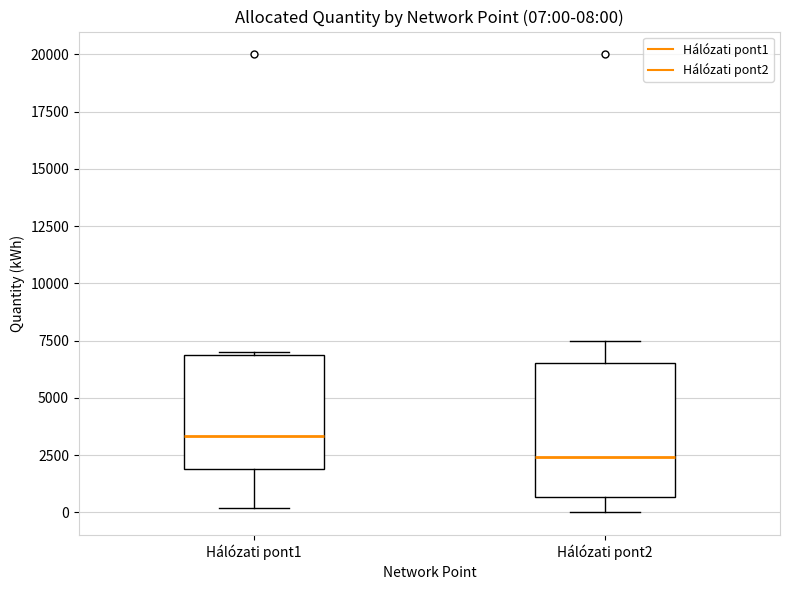

Which box's median line is the highest?

Hálózati pont1